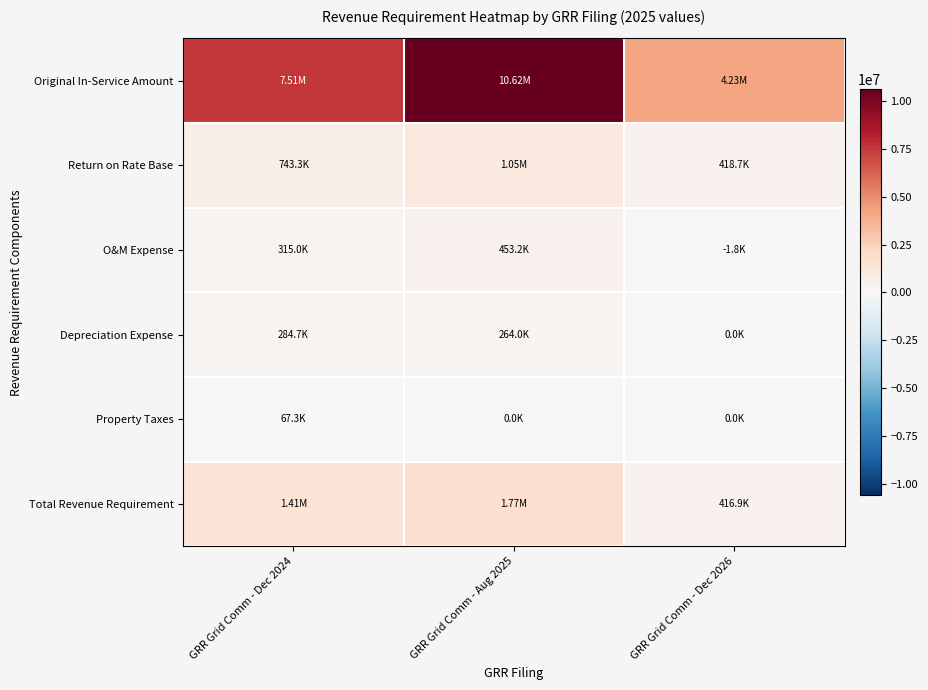

Count the number of data series in this chart.

6